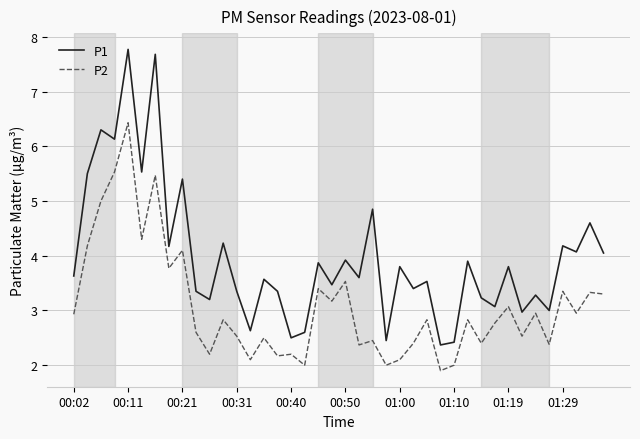

Which series has the largest total across all categories?

P1